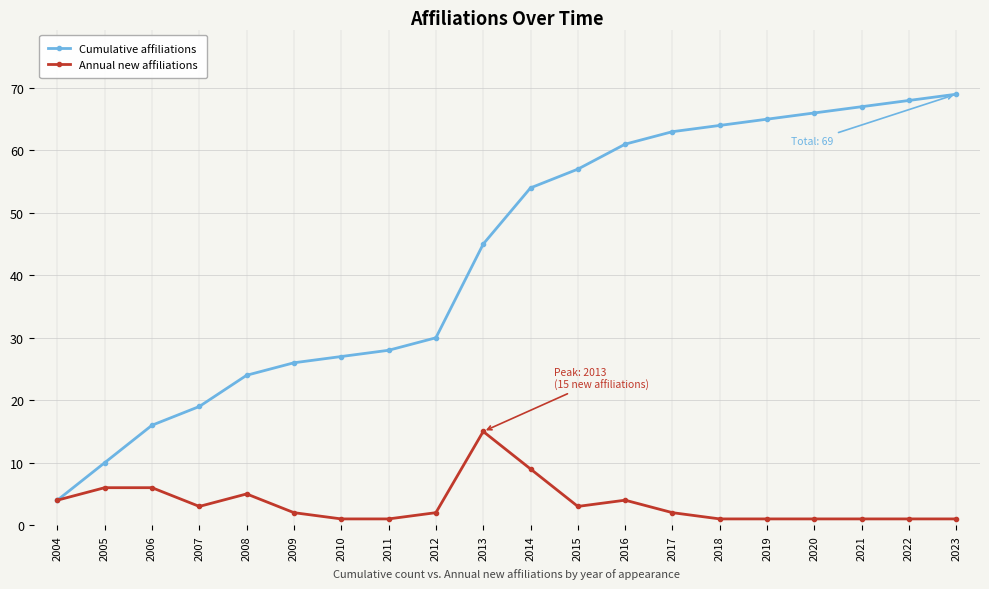

Reading right to left, list all the values displayed in this chart.

Cumulative affiliations: 69	68	67	66	65	64	63	61	57	54	45	30	28	27	26	24	19	16	10	4
Annual new affiliations: 1	1	1	1	1	1	2	4	3	9	15	2	1	1	2	5	3	6	6	4